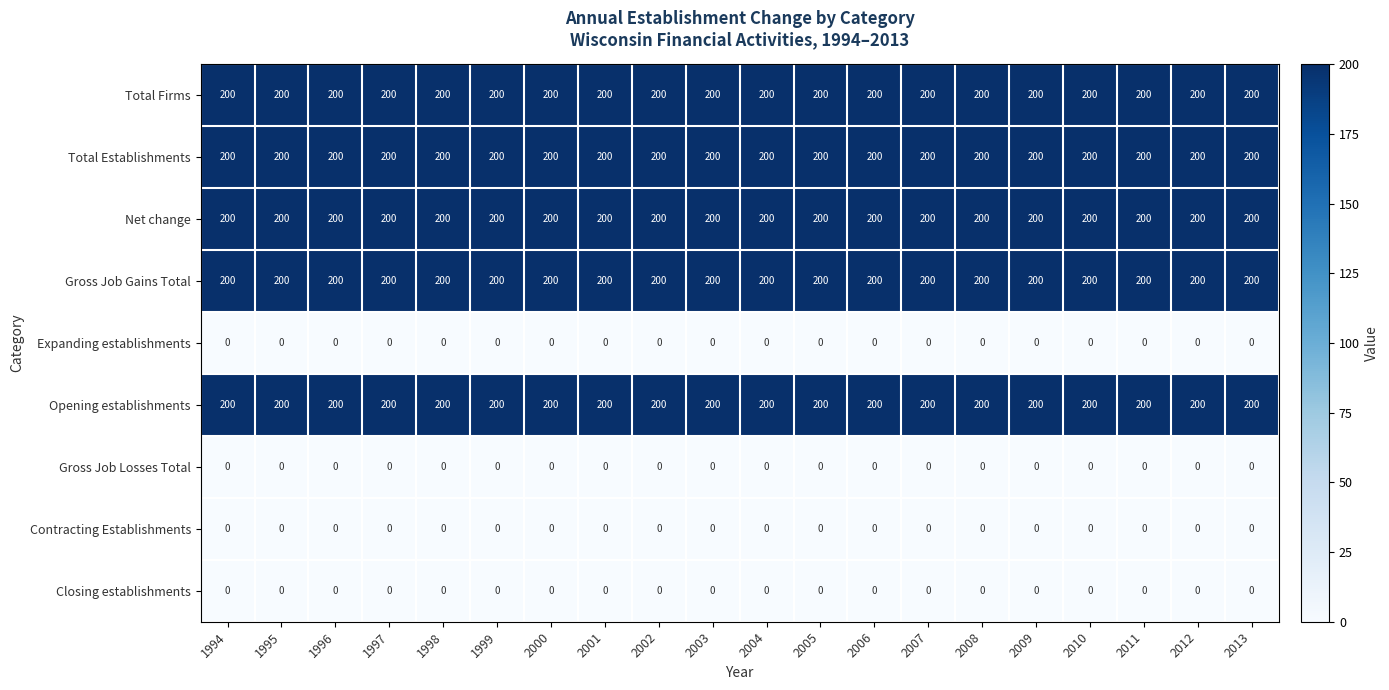

What is the difference between the highest and lowest values at 1995?

200